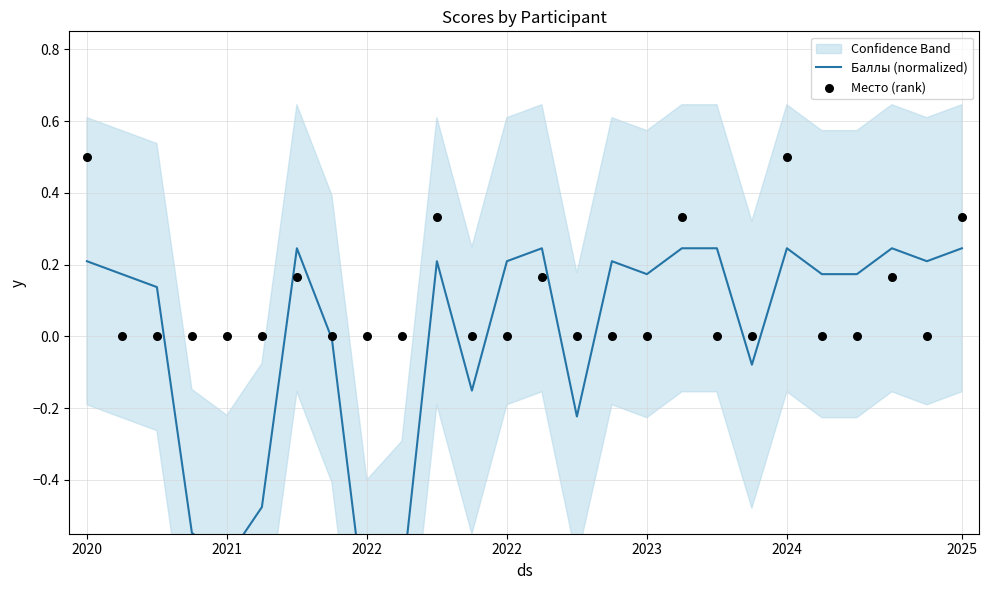

What is the total value across all series at 2022?

-0.8